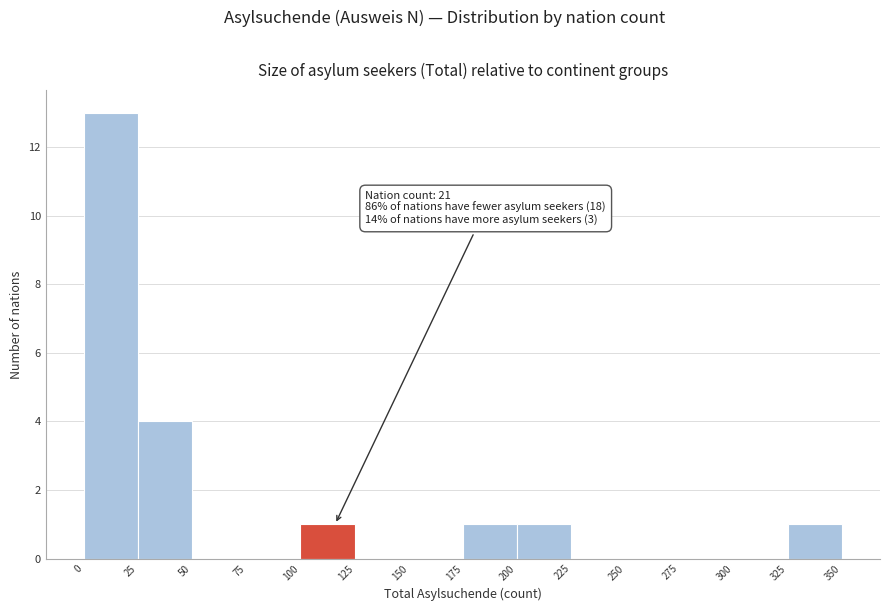

Which range on the x-axis has the tallest bar?

0 to 25